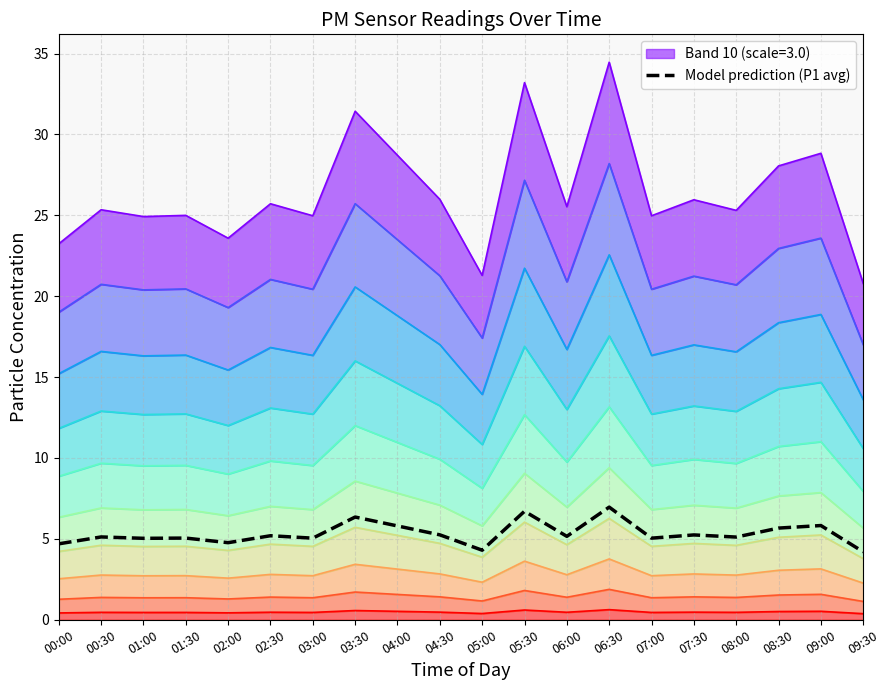

What is the smallest value displayed?

4.2